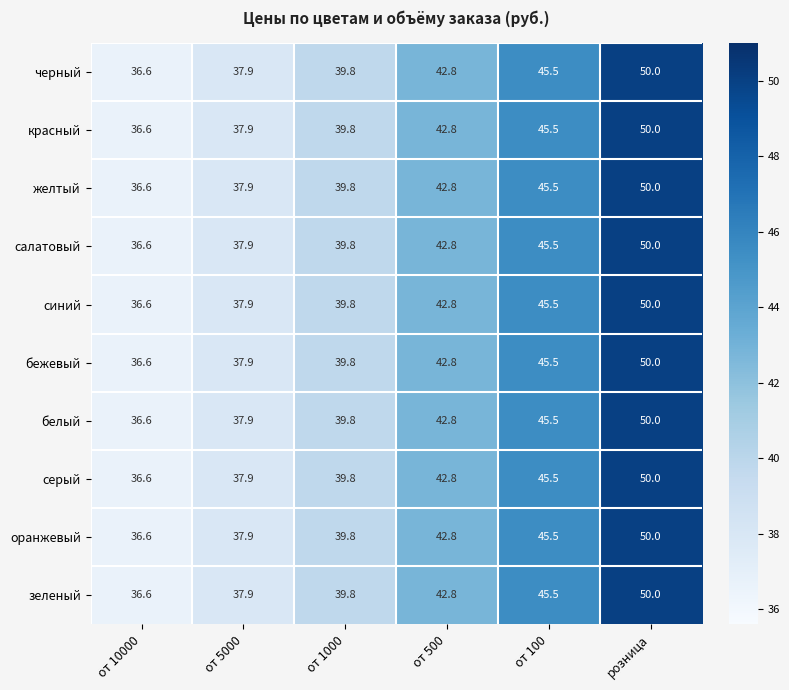

At which label does серый first exceed 42?

от 500